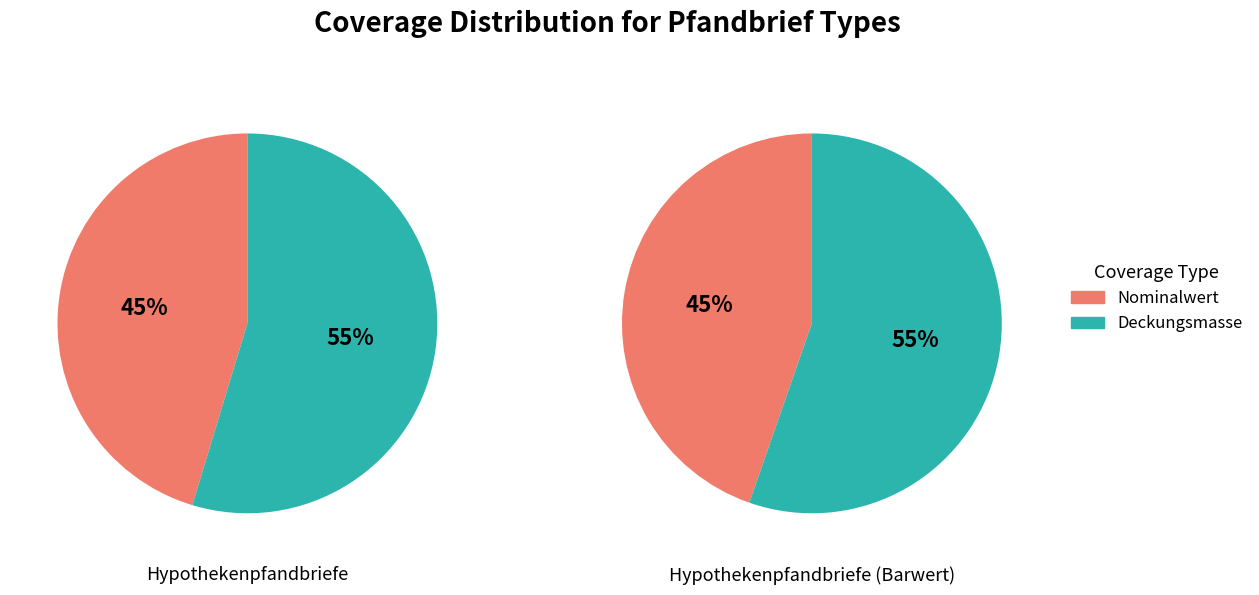

Which slice is the smallest?

Nominalwert